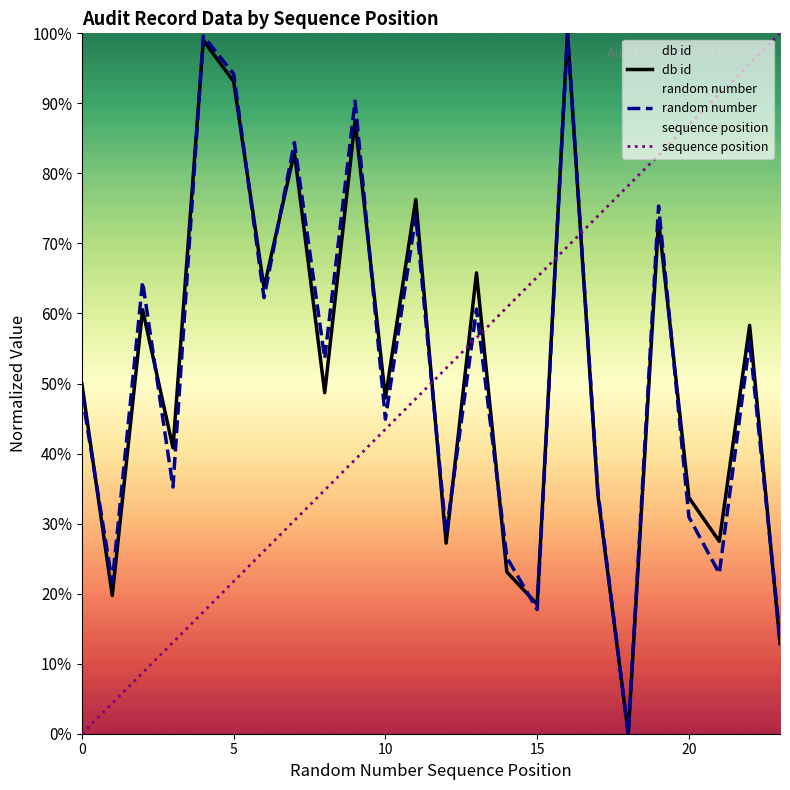

True or false: sequence position has a value of 73.9 at 12.

False